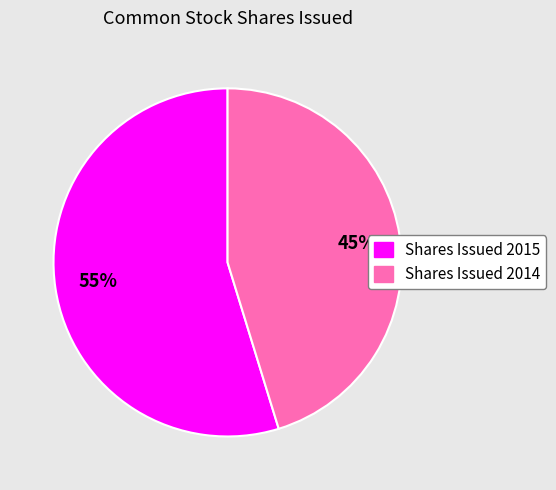

How many segments does this pie chart have?

2